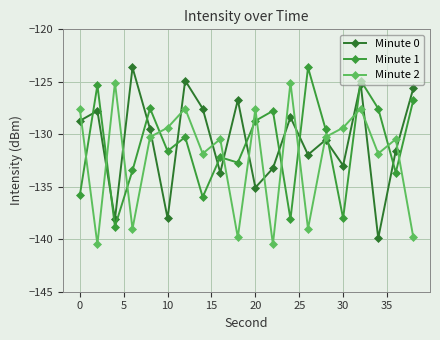

What is the value of the Minute 1 point at the 4th from the left?

-133.4